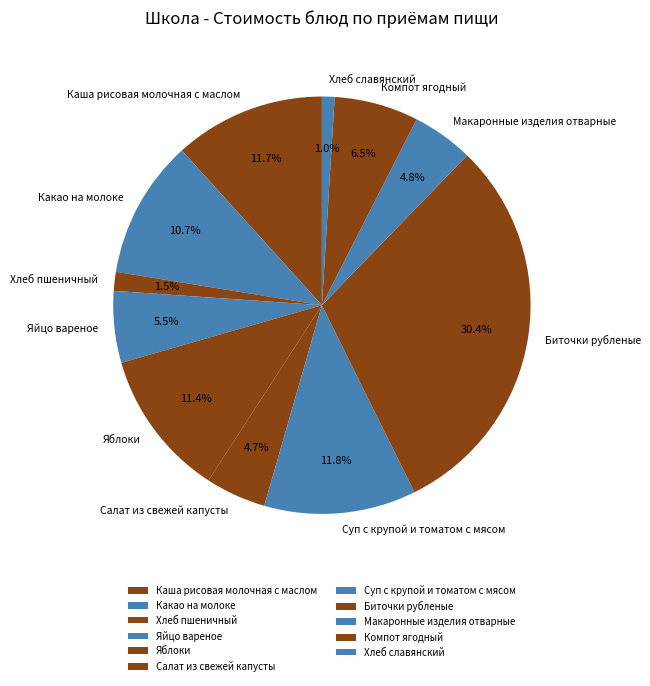

How many segments does this pie chart have?

11